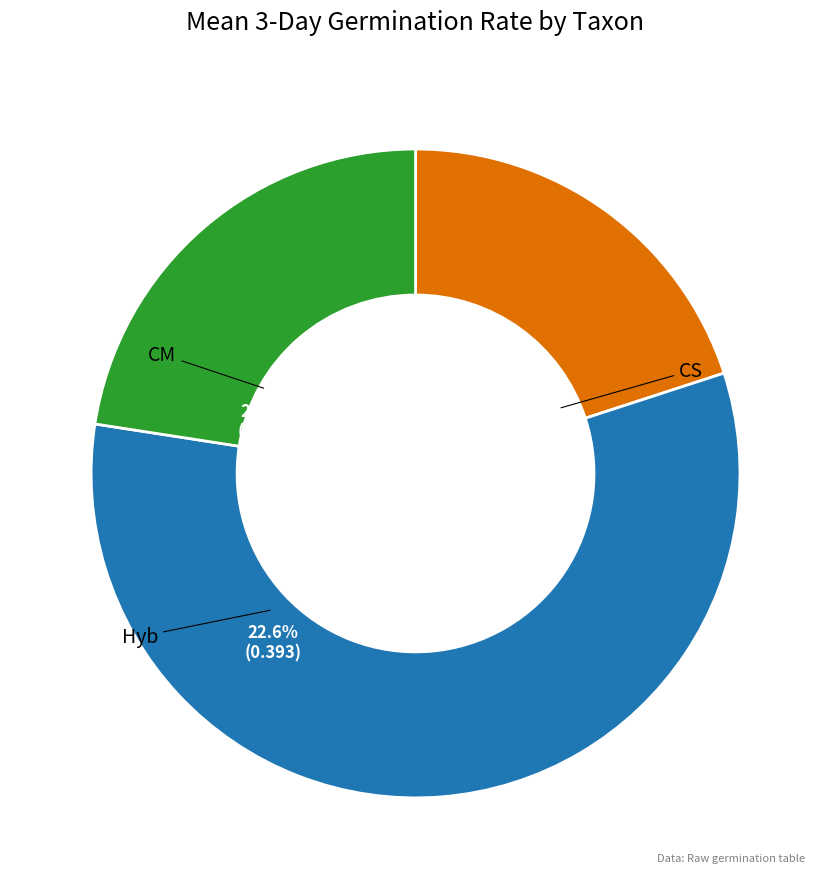

To the nearest percent, what is the combined percentage of CS and Hyb?

79%